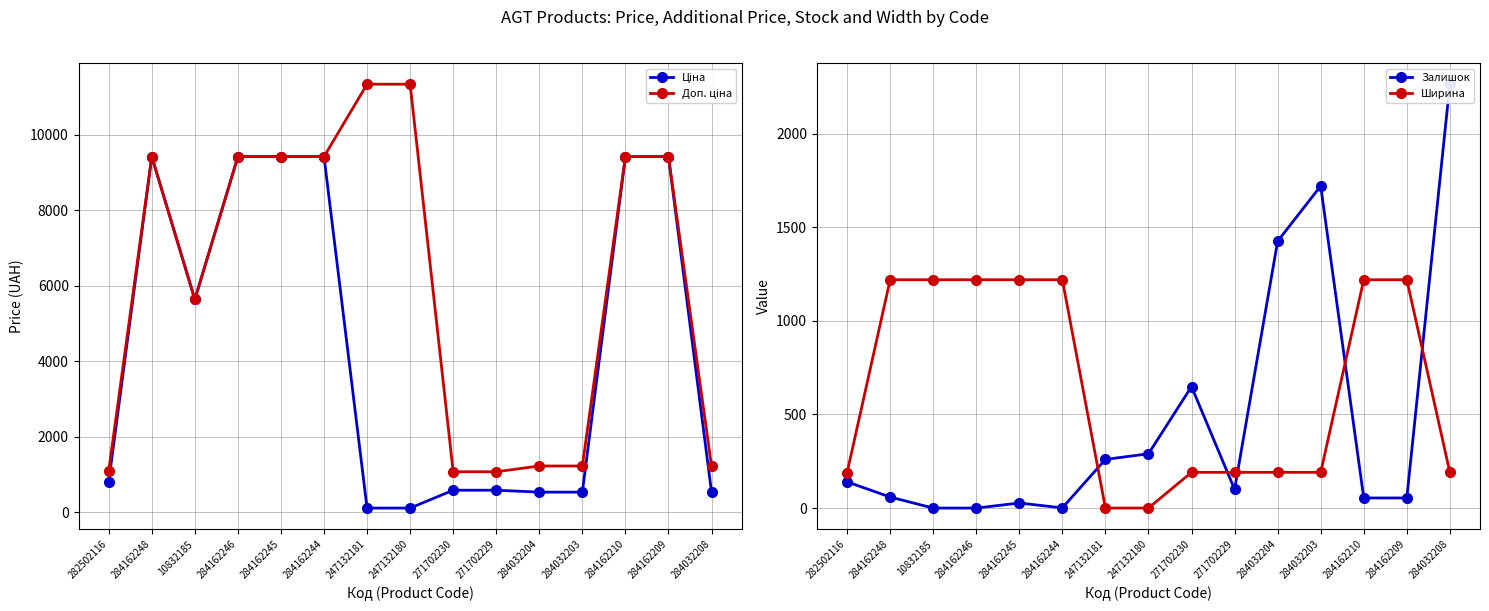

What is the difference between the highest and lowest values at 284032204?

1235.0